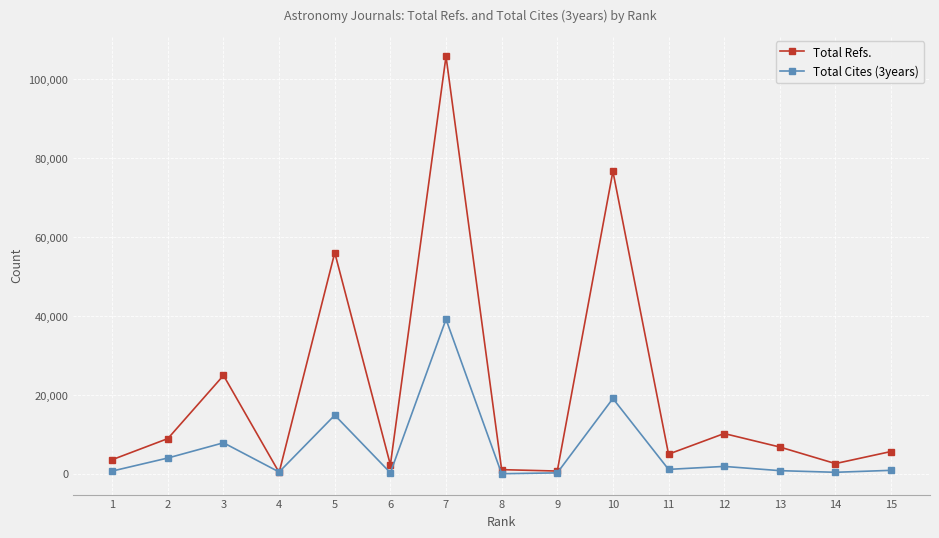

What is the minimum value shown in the chart?

37